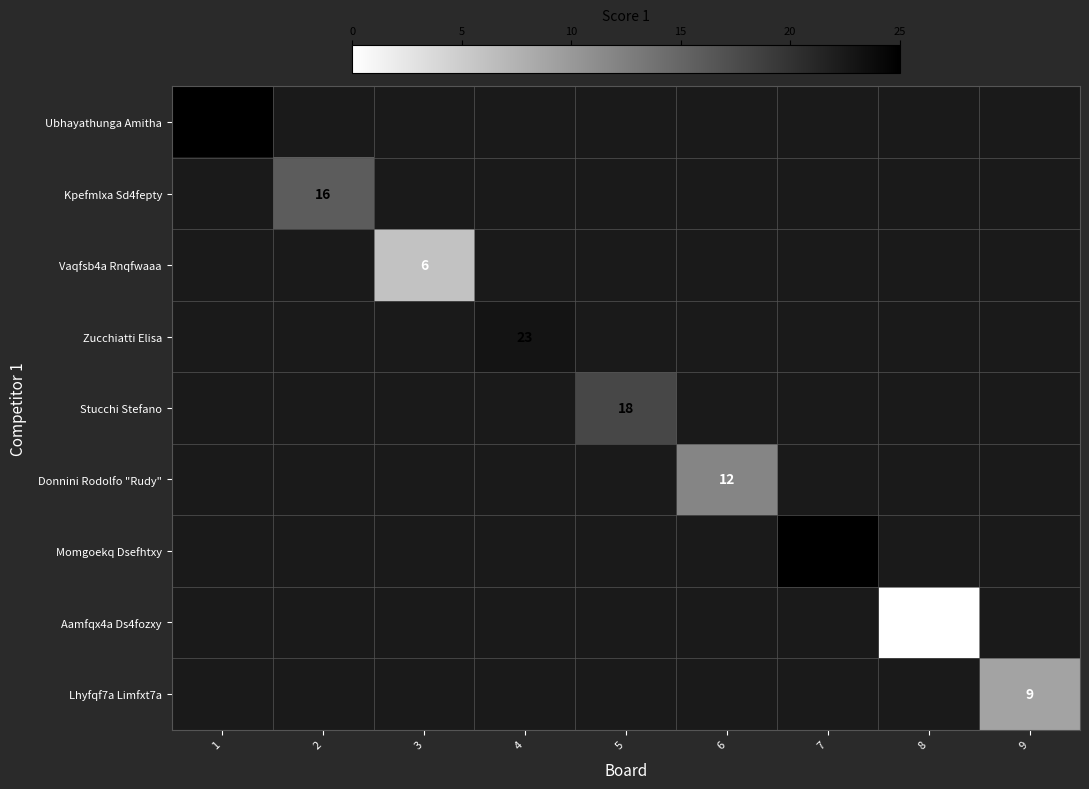

The value of Kpefmlxa Sd4fepty at 2 is 16. True or false?

True